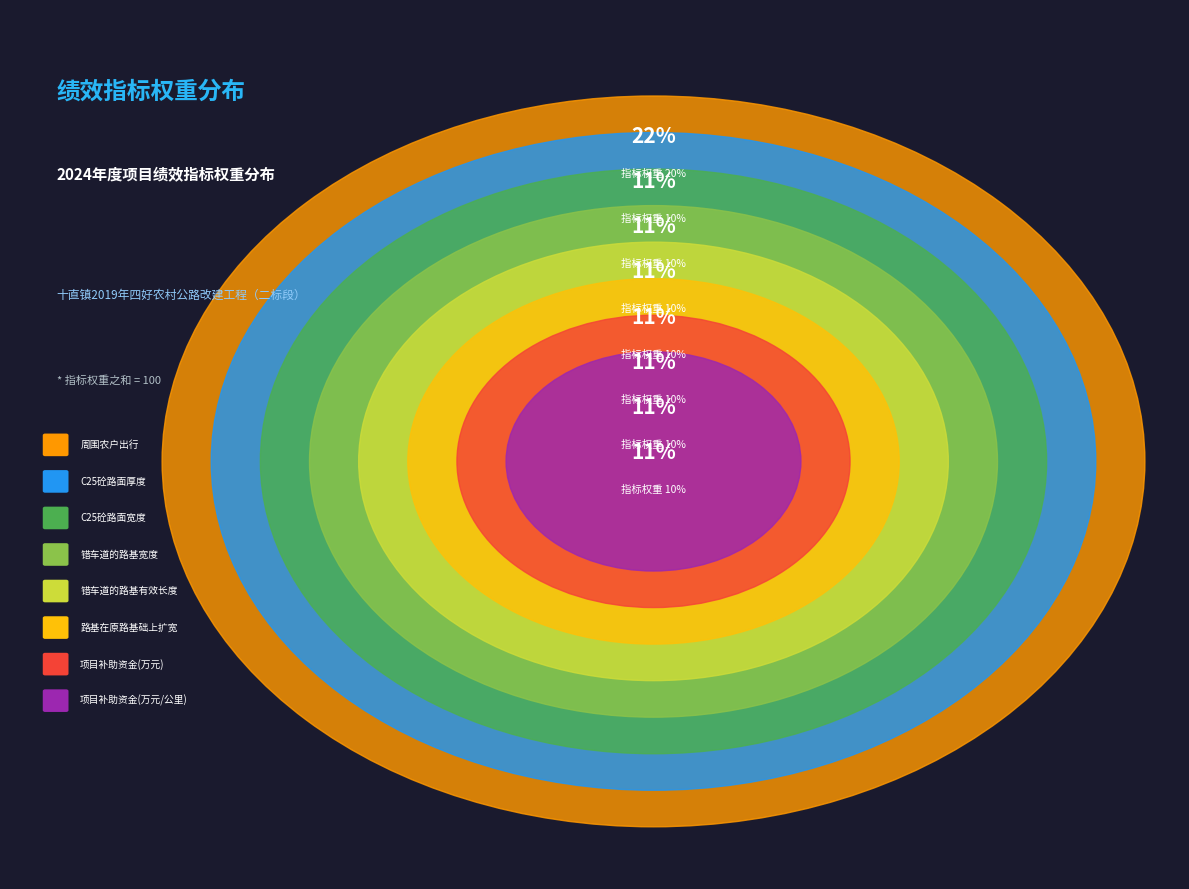

Is C25砼路面宽度 the majority of the pie?

No